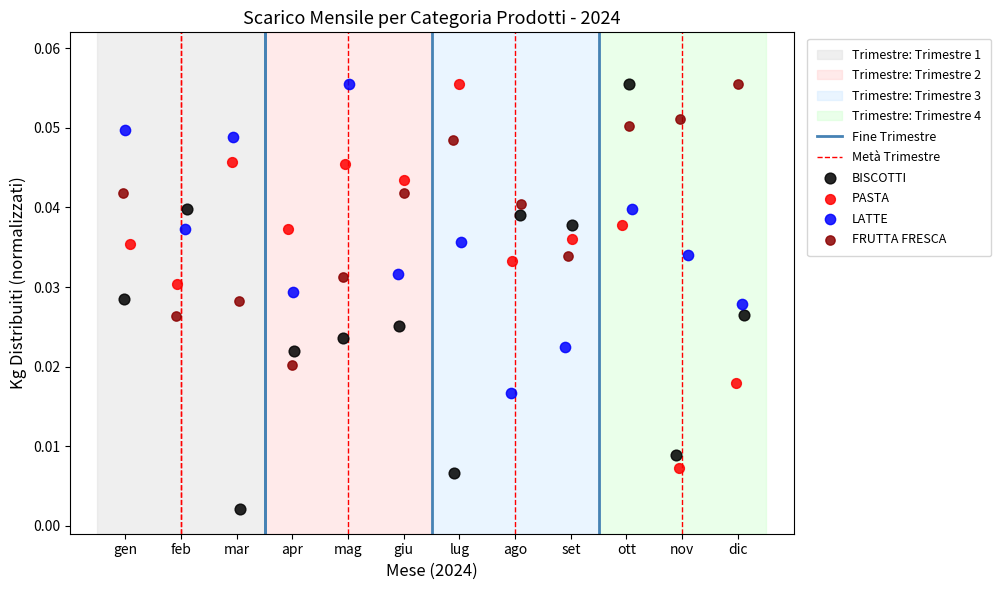

Which series contains the lowest Y value?

BISCOTTI